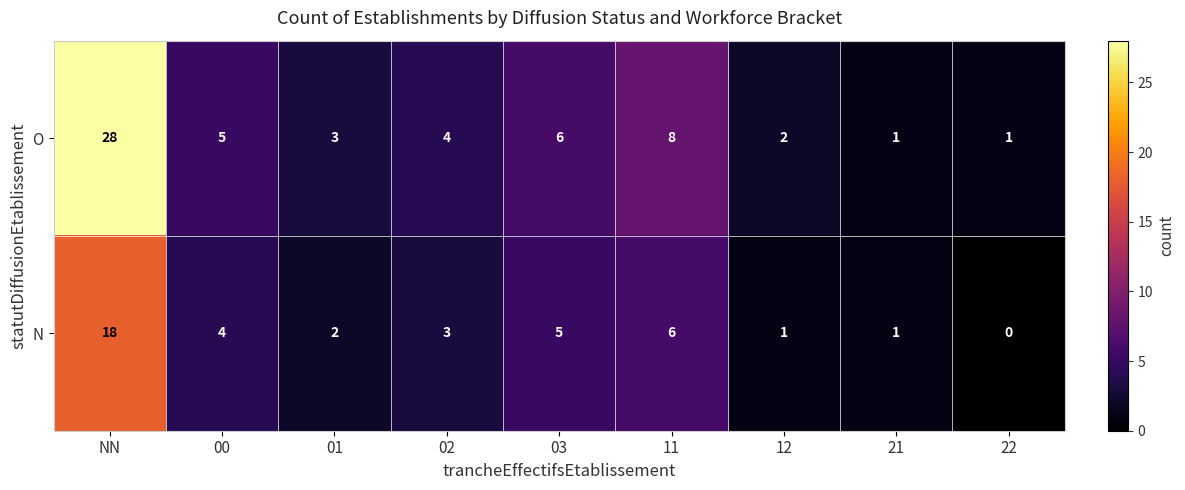

What is the difference between the maximum and second lowest values in the O series?

27